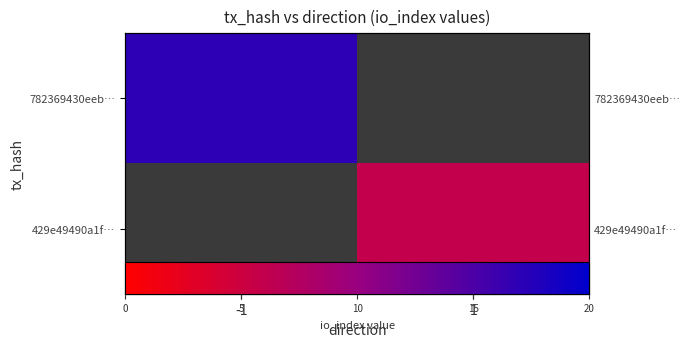

Rank the series by their maximum value, from lowest to highest.

429e49490a1f…, 782369430eeb…